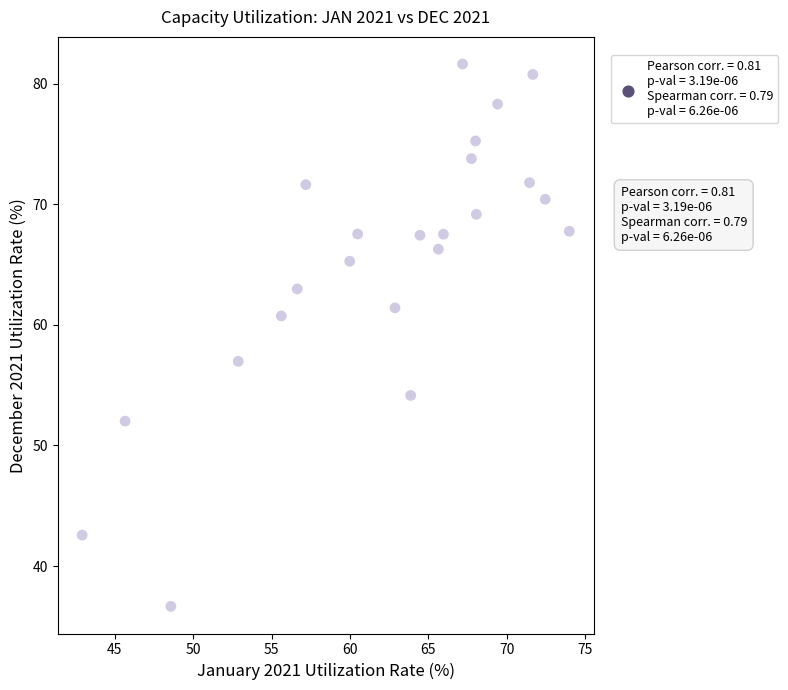

What is the range of Y values (max minus min)?

45.0